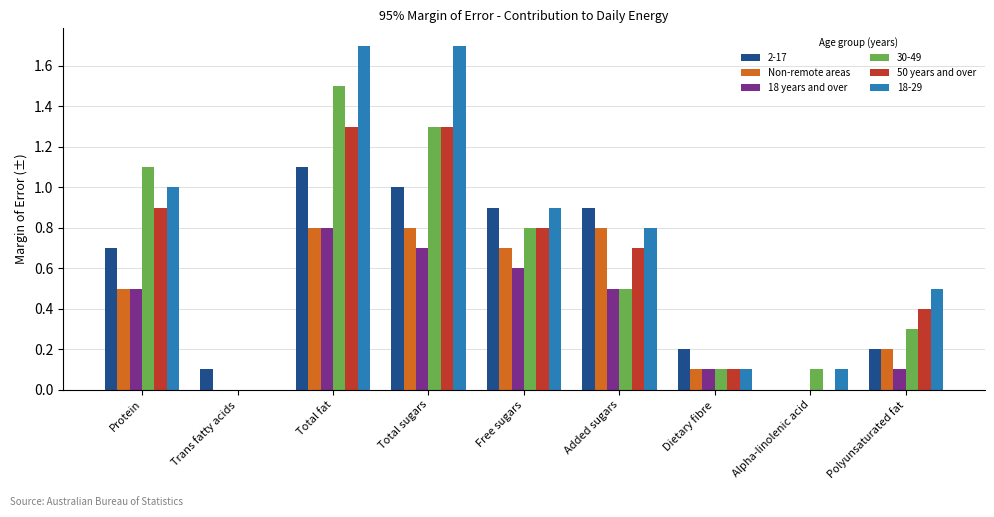

What are all the series names shown in the legend?

2-17, Non-remote areas, 18 years and over, 30-49, 50 years and over, 18-29